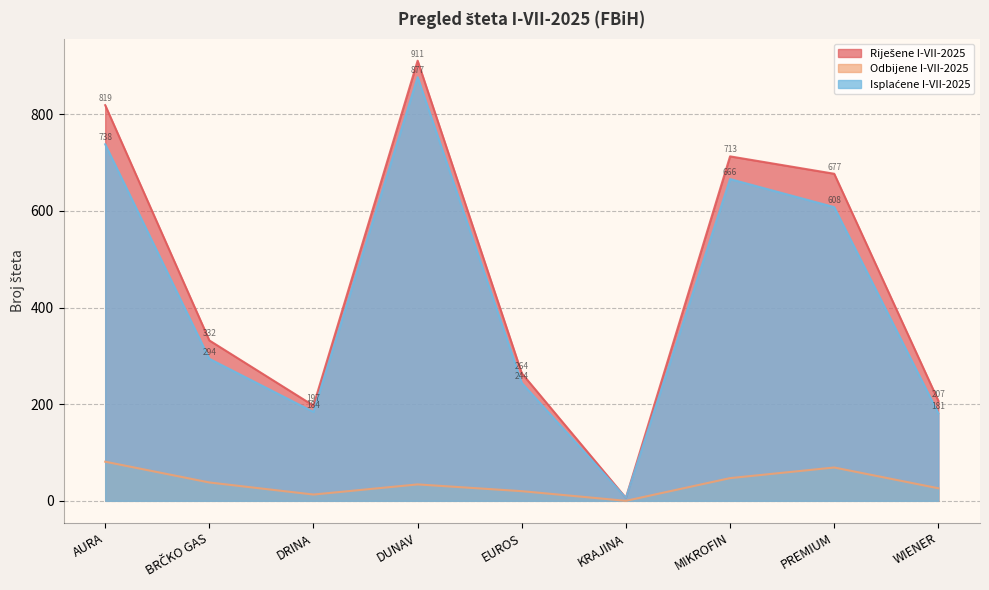

What is the highest value of the Isplaćene I-VII-2025 series?

877